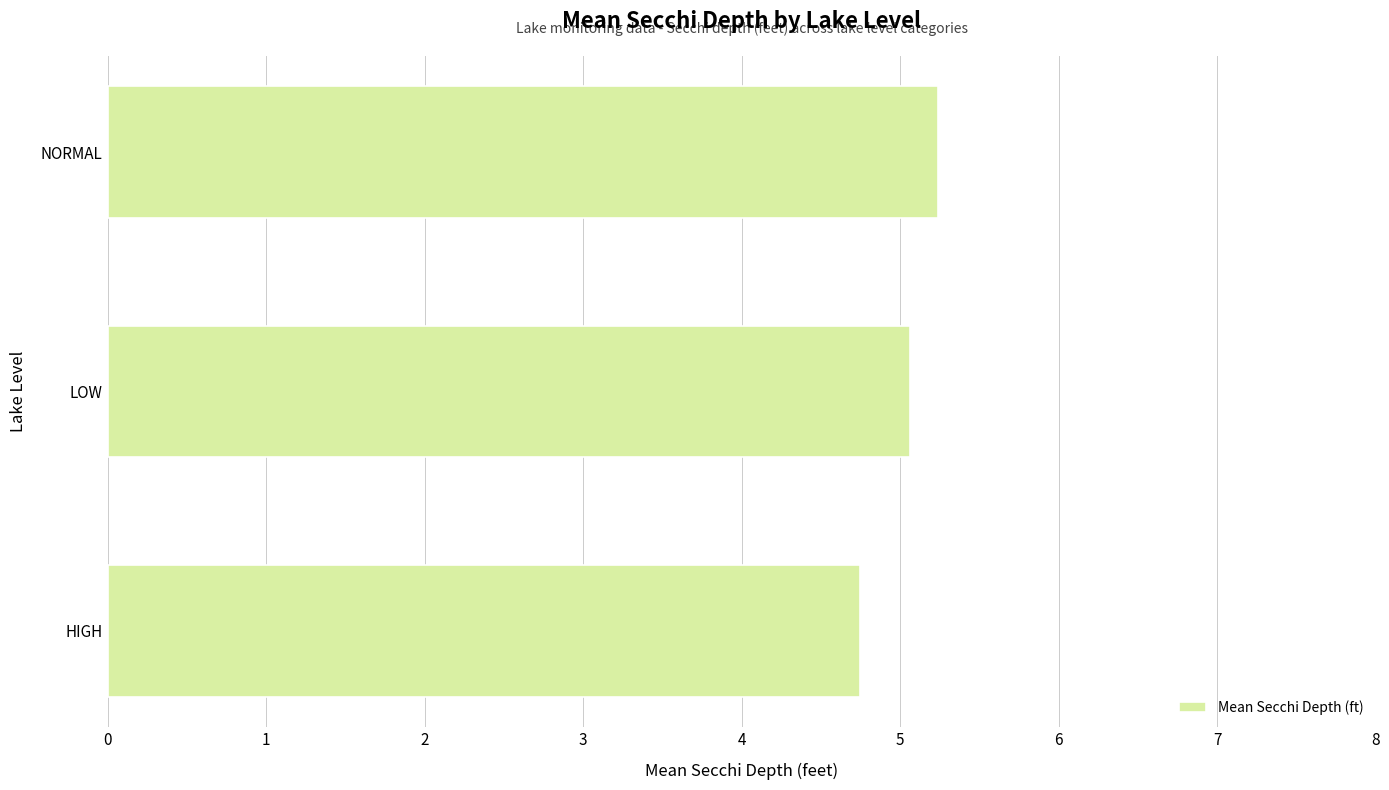

What is the sum of the values at NORMAL and LOW?

10.3